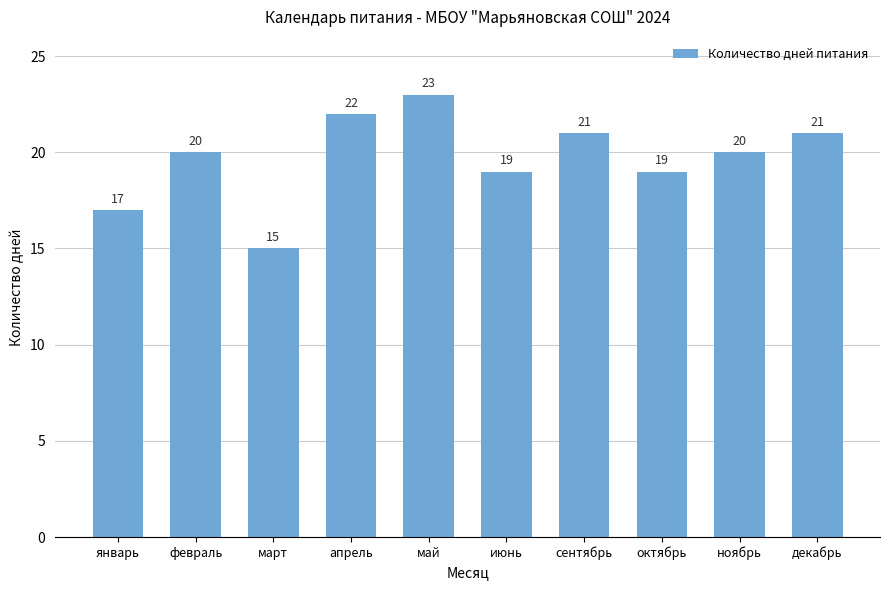

What is the smallest value displayed?

15